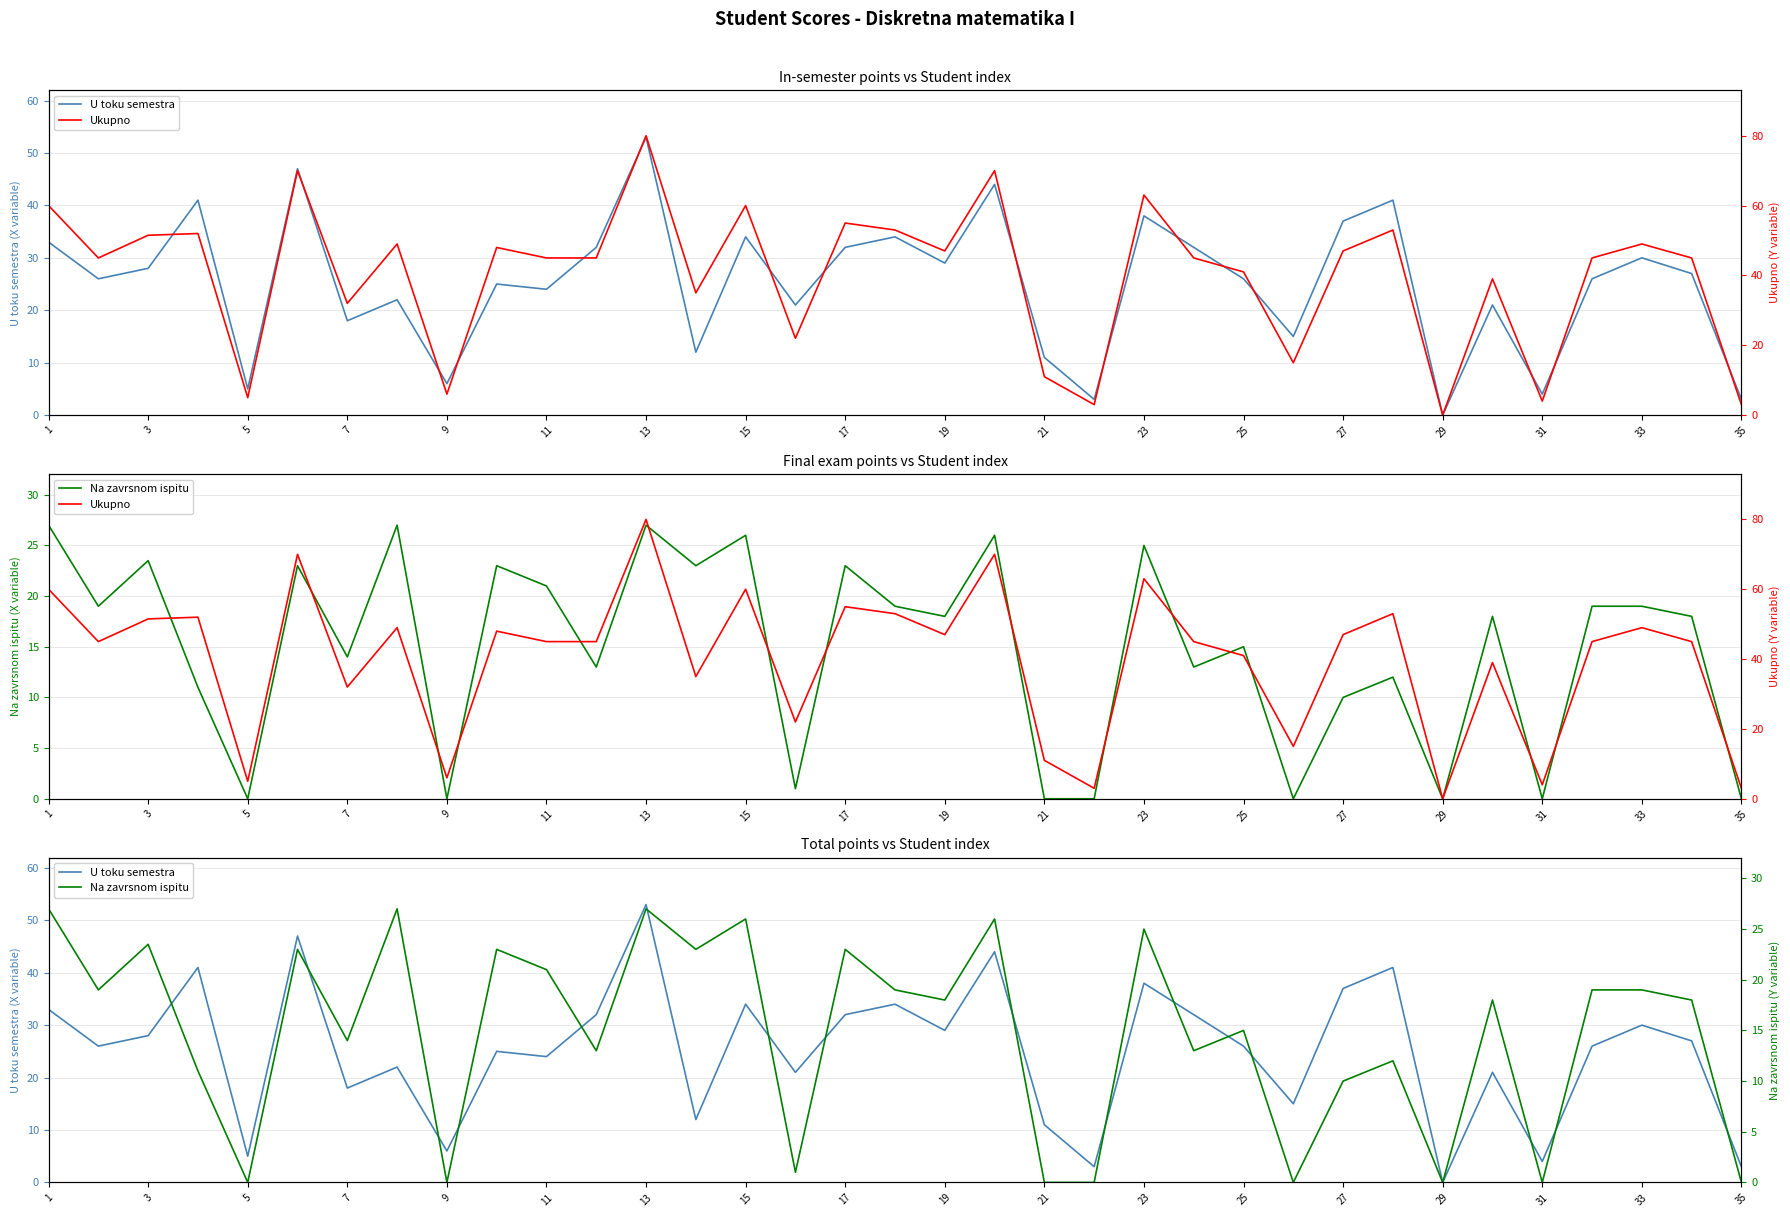

Which has a higher value, 21 or 29?

21